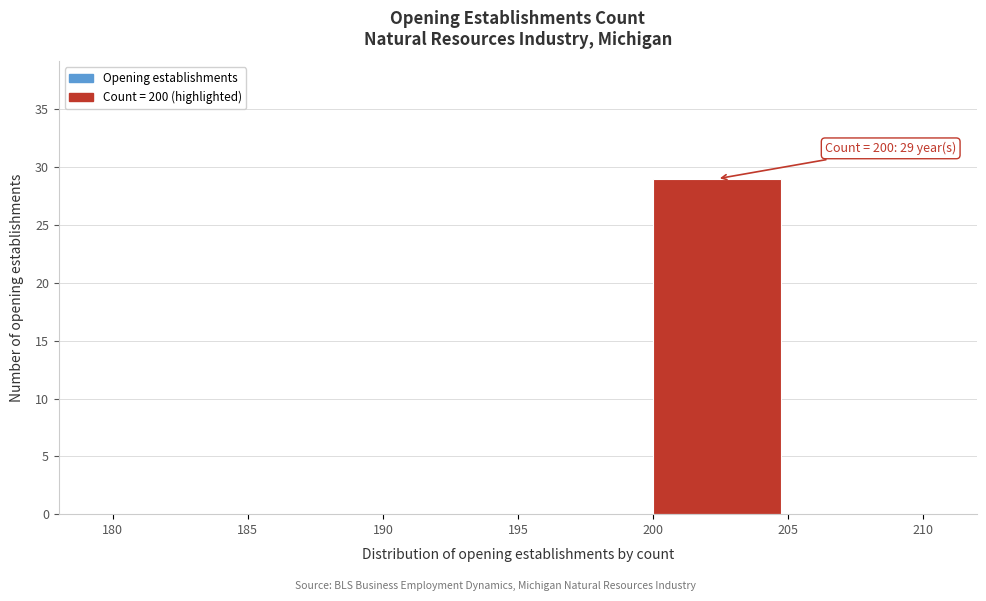

Which range on the x-axis has the tallest bar?

200 to 205